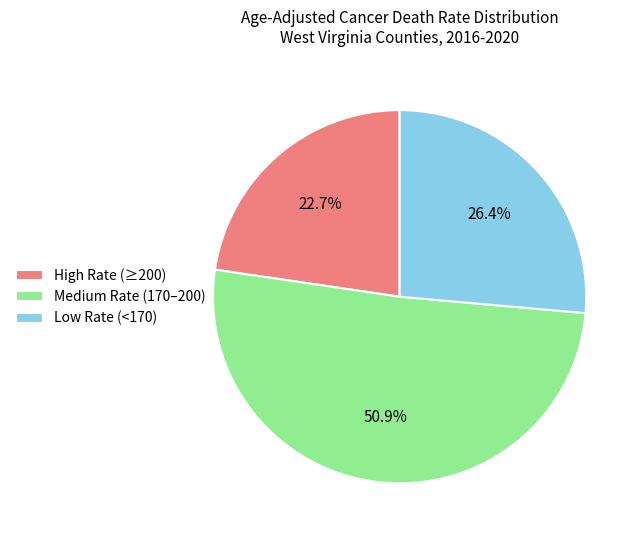

Which slice represents more than half of the pie?

Medium Rate (170–200)